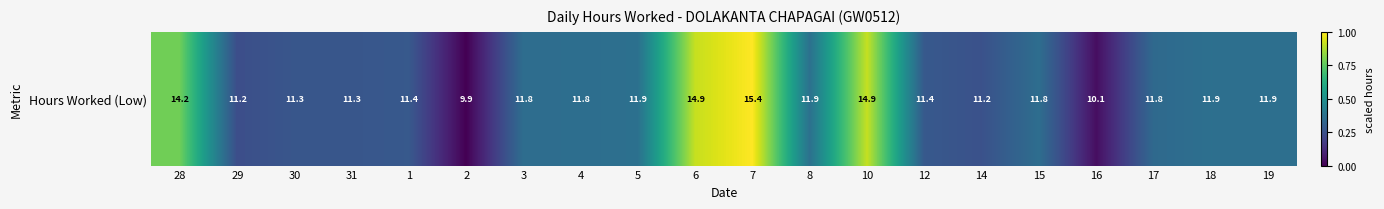

How many values exceed 11?

18